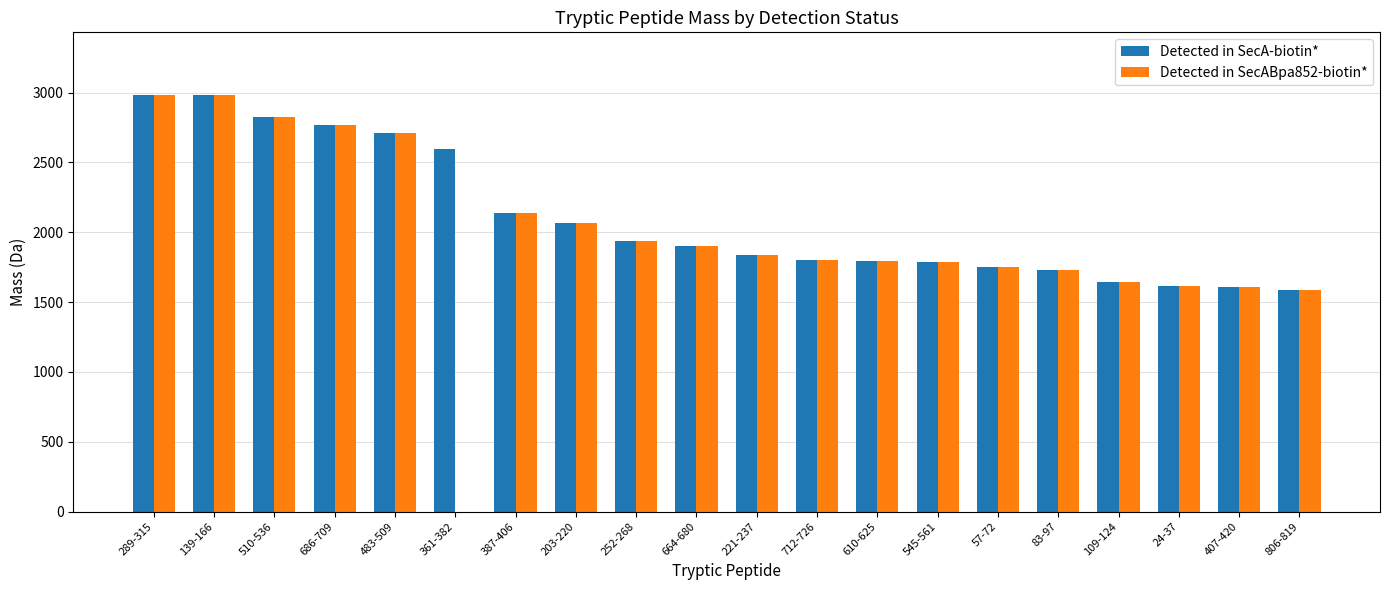

How many values in the Detected in SecA-biotin* series exceed 1902?

10